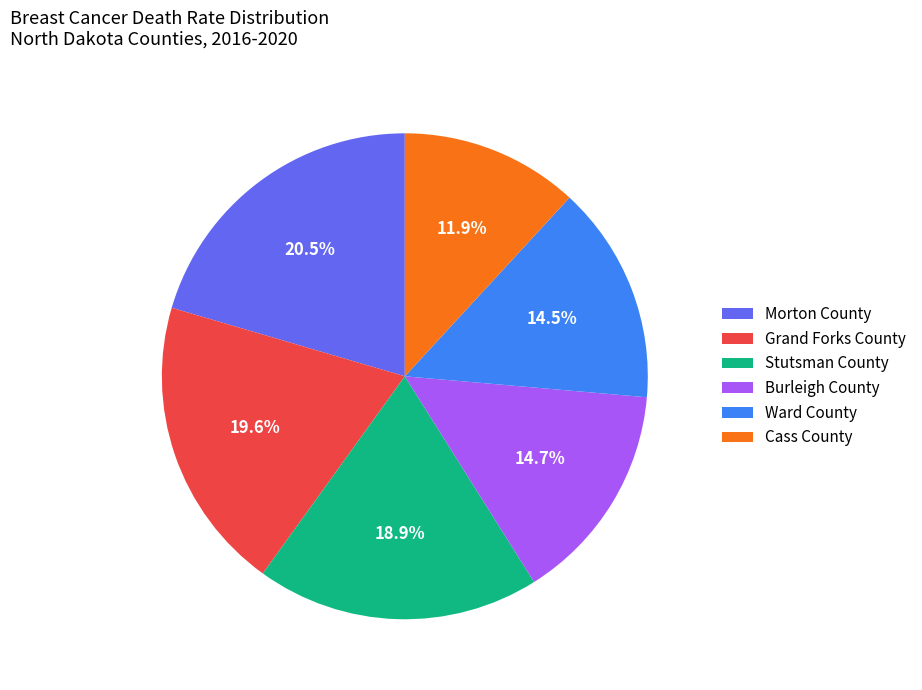

Count the number of slices in the pie.

6